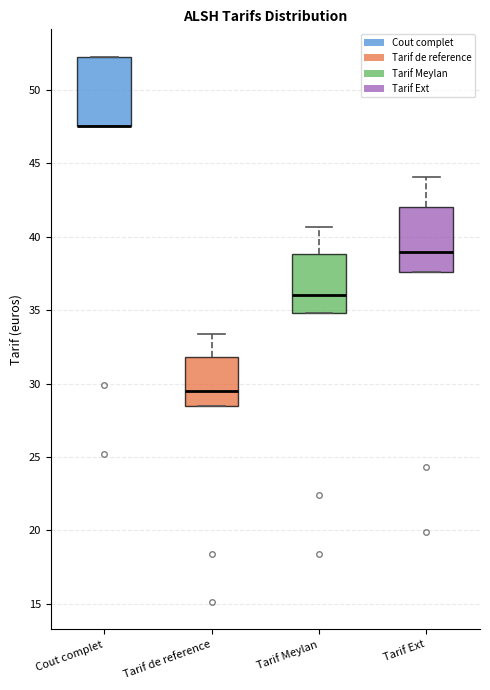

Reading left to right, read every box against the y-axis: the position of its median line, the range the box covers, and the ends of its whiskers. The values are not printed on the chart, so give them approximately, as read against the axis.

Cout complet: median 47.5 (drawn on the box's lower edge), box 47.5 to 52.5, whiskers 47.5 to 52.5
Tarif de reference: median 29.5, box 28.5 to 32.0, whiskers 28.5 to 33.5
Tarif Meylan: median 36.0, box 35.0 to 39.0, whiskers 35.0 to 40.5
Tarif Ext: median 39.0, box 37.5 to 42.0, whiskers 37.5 to 44.0